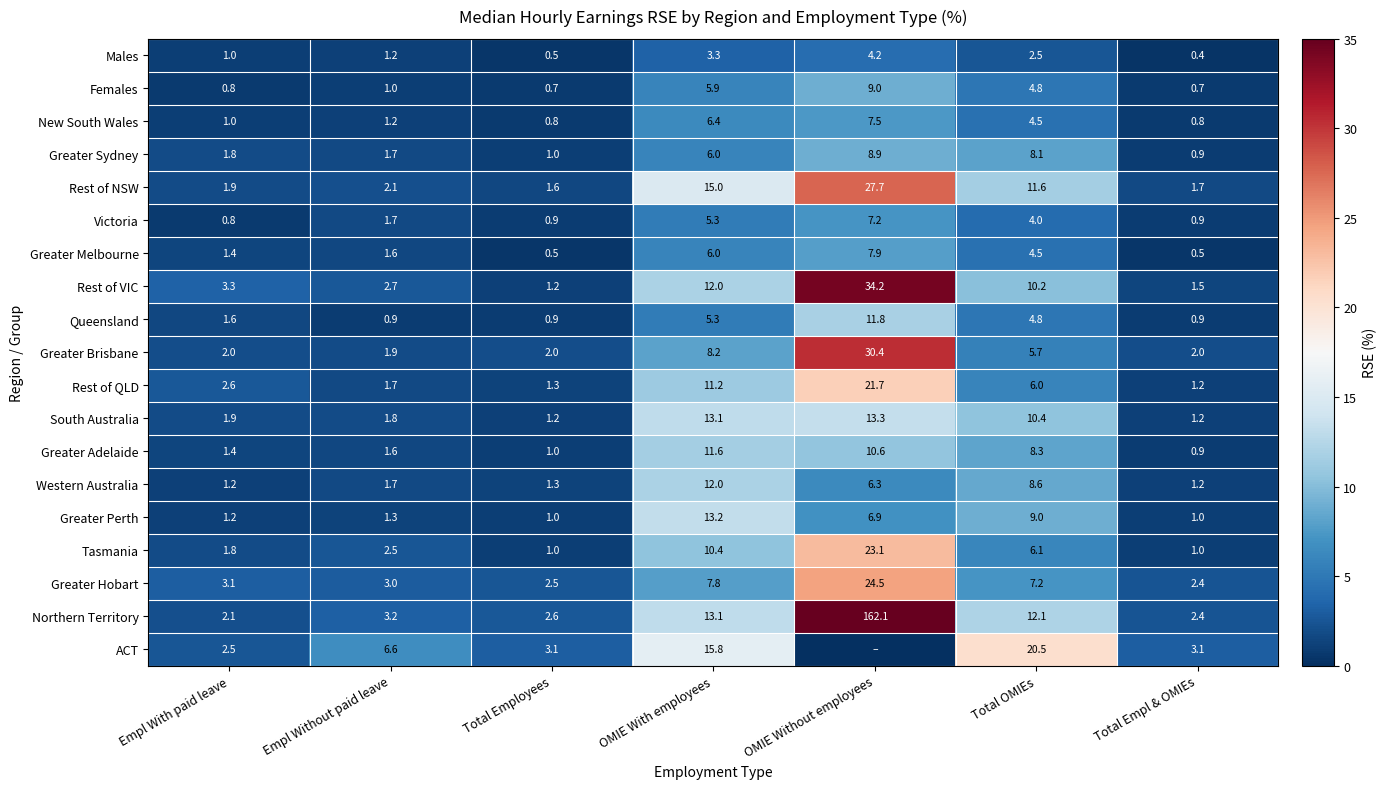

At which label is Western Australia closest to 6?

OMIE Without employees